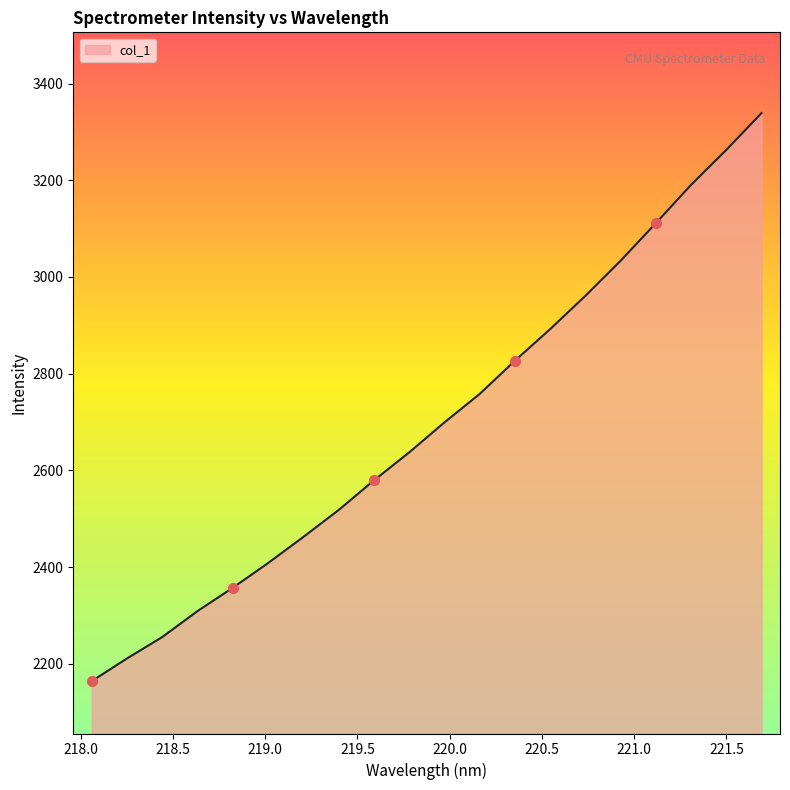

What is the difference between the maximum and minimum values?

1174.8